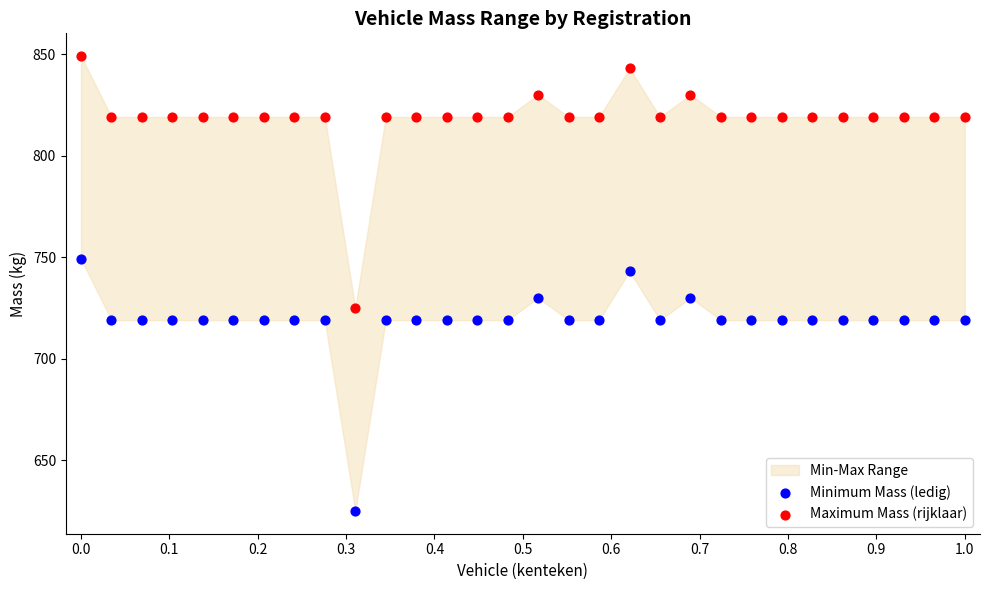

Which series reaches the minimum Y coordinate?

Minimum Mass (ledig)